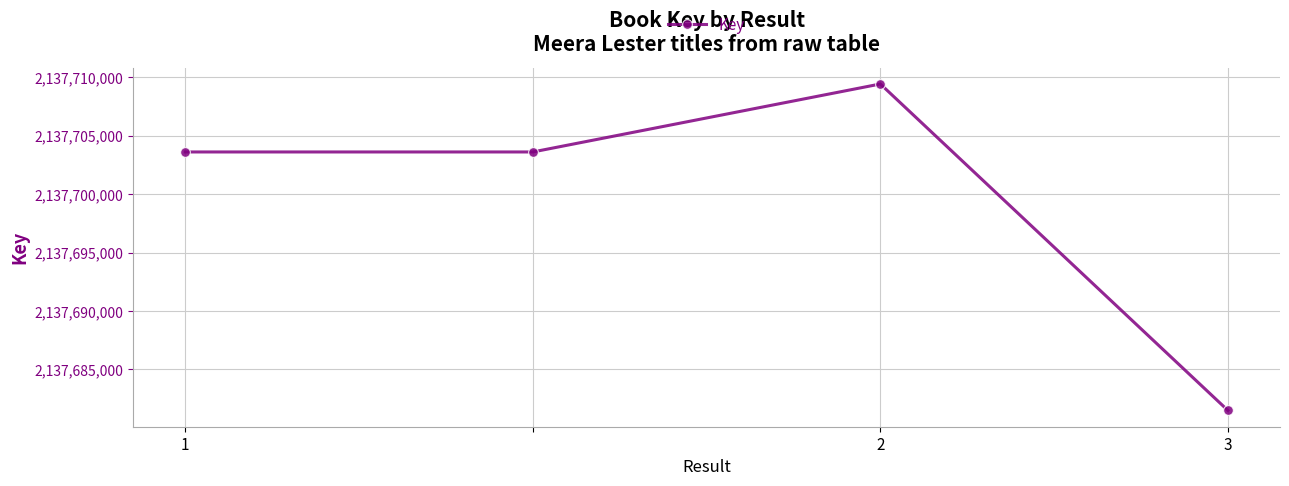

What is the minimum value shown in the chart?

2137681495